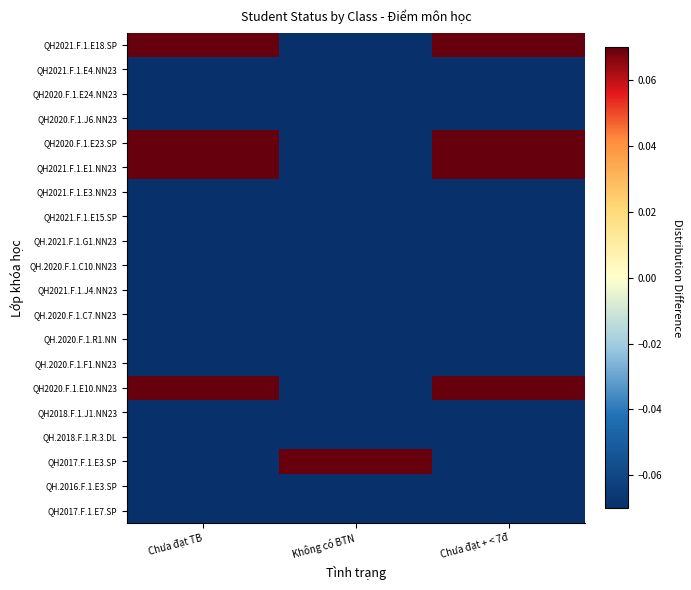

Reading left to right, transcribe all the data shown in this chart.

QH2017.F.1.E7.SP: Chưa đạt TB=-0.1	Không có BTN=-0.1	Chưa đạt + < 7đ=-0.1
QH.2016.F.1.E3.SP: Chưa đạt TB=-0.1	Không có BTN=-0.1	Chưa đạt + < 7đ=-0.1
QH2017.F.1.E3.SP: Chưa đạt TB=-0.1	Không có BTN=0.1	Chưa đạt + < 7đ=-0.1
QH.2018.F.1.R.3.DL: Chưa đạt TB=-0.1	Không có BTN=-0.1	Chưa đạt + < 7đ=-0.1
QH2018.F.1.J1.NN23: Chưa đạt TB=-0.1	Không có BTN=-0.1	Chưa đạt + < 7đ=-0.1
QH2020.F.1.E10.NN23: Chưa đạt TB=0.1	Không có BTN=-0.1	Chưa đạt + < 7đ=0.1
QH.2020.F.1.F1.NN23: Chưa đạt TB=-0.1	Không có BTN=-0.1	Chưa đạt + < 7đ=-0.1
QH.2020.F.1.R1.NN: Chưa đạt TB=-0.1	Không có BTN=-0.1	Chưa đạt + < 7đ=-0.1
QH.2020.F.1.C7.NN23: Chưa đạt TB=-0.1	Không có BTN=-0.1	Chưa đạt + < 7đ=-0.1
QH2021.F.1.J4.NN23: Chưa đạt TB=-0.1	Không có BTN=-0.1	Chưa đạt + < 7đ=-0.1
QH.2020.F.1.C10.NN23: Chưa đạt TB=-0.1	Không có BTN=-0.1	Chưa đạt + < 7đ=-0.1
QH.2021.F.1.G1.NN23: Chưa đạt TB=-0.1	Không có BTN=-0.1	Chưa đạt + < 7đ=-0.1
QH2021.F.1.E15.SP: Chưa đạt TB=-0.1	Không có BTN=-0.1	Chưa đạt + < 7đ=-0.1
QH2021.F.1.E3.NN23: Chưa đạt TB=-0.1	Không có BTN=-0.1	Chưa đạt + < 7đ=-0.1
QH2021.F.1.E1.NN23: Chưa đạt TB=0.1	Không có BTN=-0.1	Chưa đạt + < 7đ=0.1
QH2020.F.1.E23.SP: Chưa đạt TB=0.1	Không có BTN=-0.1	Chưa đạt + < 7đ=0.1
QH2020.F.1.J6.NN23: Chưa đạt TB=-0.1	Không có BTN=-0.1	Chưa đạt + < 7đ=-0.1
QH2020.F.1.E24.NN23: Chưa đạt TB=-0.1	Không có BTN=-0.1	Chưa đạt + < 7đ=-0.1
QH2021.F.1.E4.NN23: Chưa đạt TB=-0.1	Không có BTN=-0.1	Chưa đạt + < 7đ=-0.1
QH2021.F.1.E18.SP: Chưa đạt TB=0.1	Không có BTN=-0.1	Chưa đạt + < 7đ=0.1